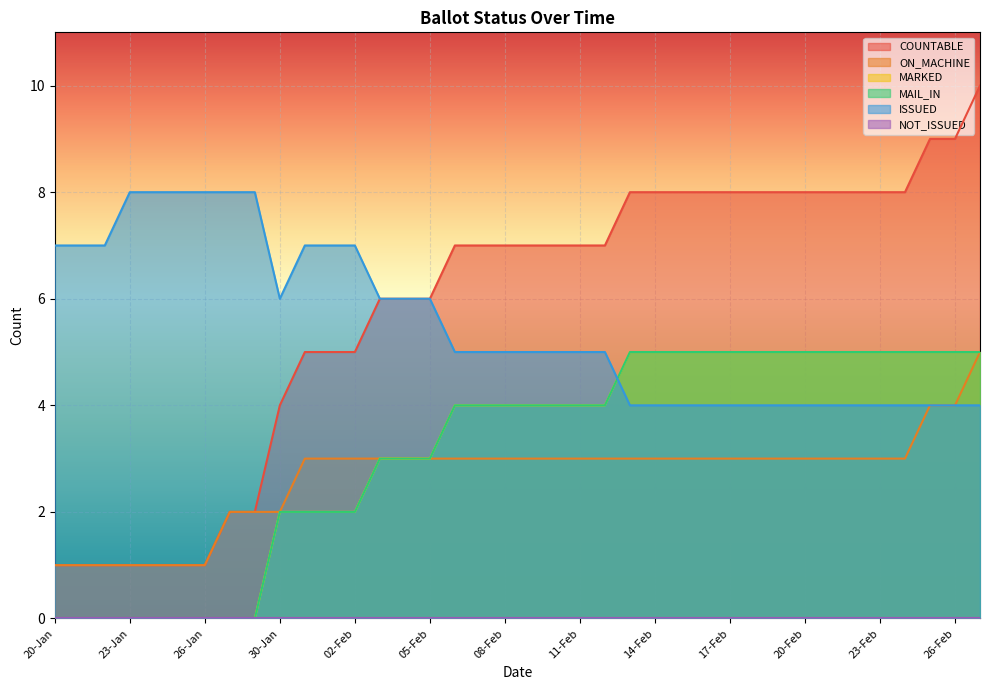

How many lines are shown in the chart?

6